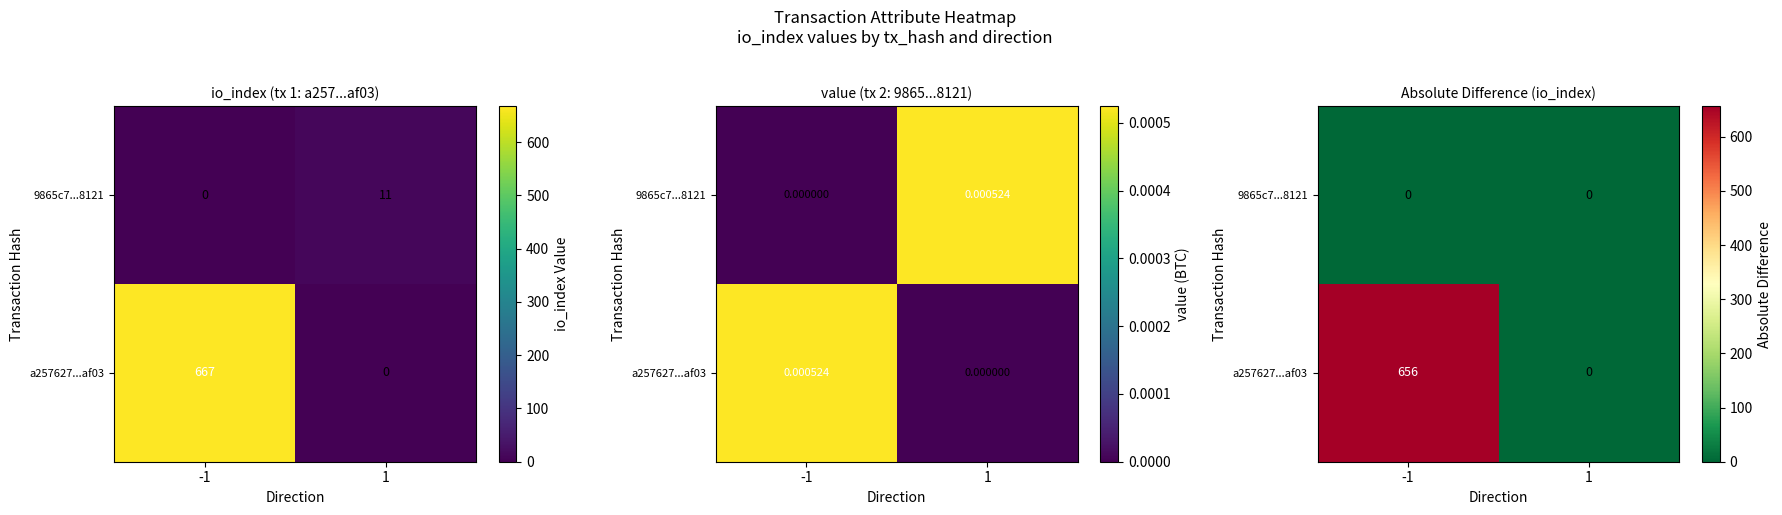

Which series has the widest spread of values?

a257627...af03